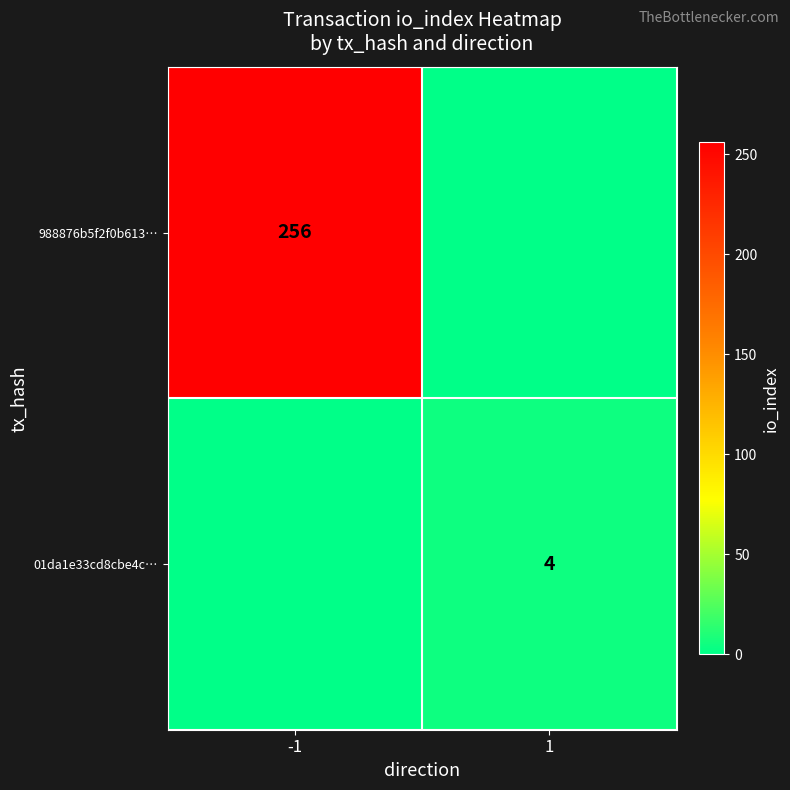

True or false: 01da1e33cd8cbe4c… has a value of 4 at 1.

True